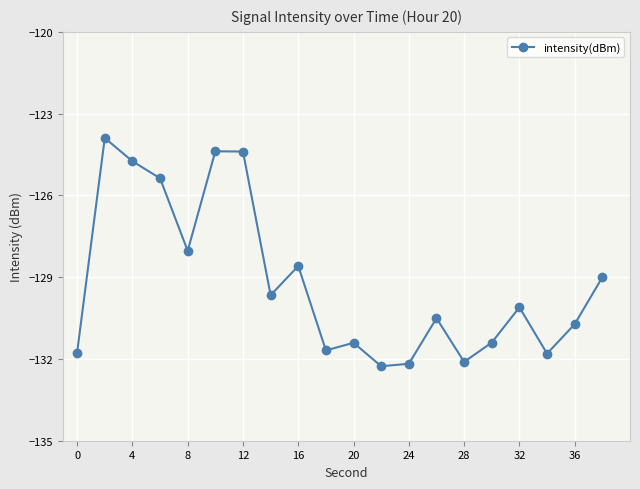

How many points are higher than both their immediate neighbors (excluding endpoints)?

6